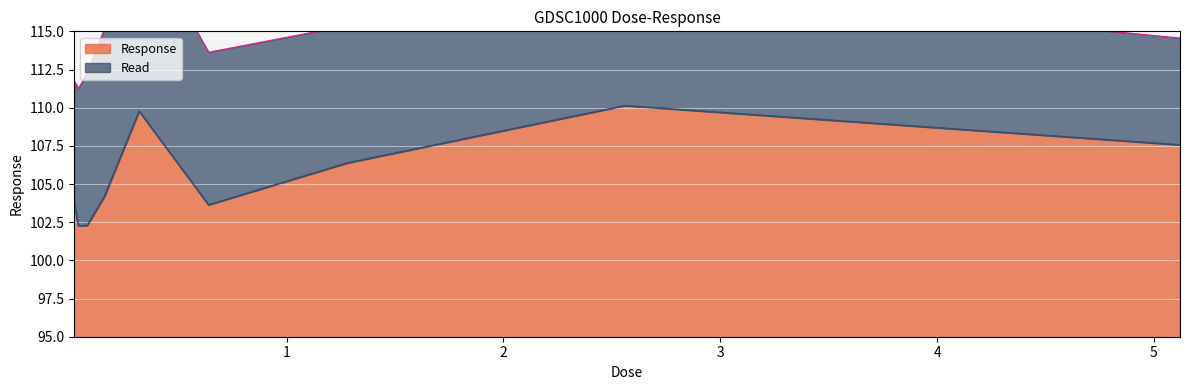

What is the value of the 7th point from the left?

106.4